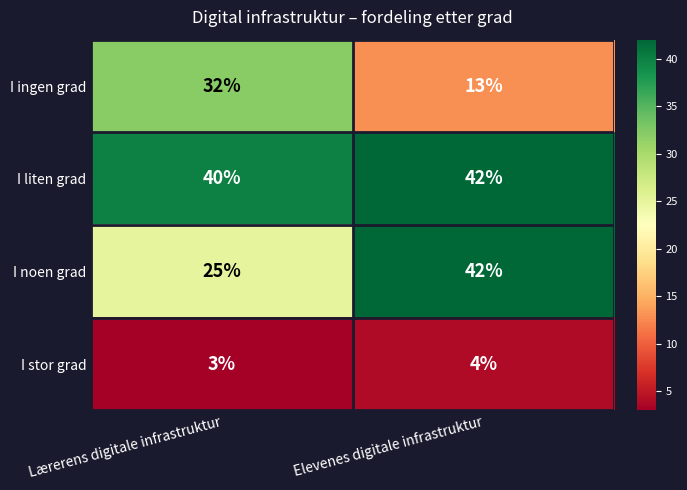

Reading left to right, what are all the values shown in this chart?

I ingen grad: Lærerens digitale infrastruktur=32	Elevenes digitale infrastruktur=13
I liten grad: Lærerens digitale infrastruktur=40	Elevenes digitale infrastruktur=42
I noen grad: Lærerens digitale infrastruktur=25	Elevenes digitale infrastruktur=42
I stor grad: Lærerens digitale infrastruktur=3	Elevenes digitale infrastruktur=4